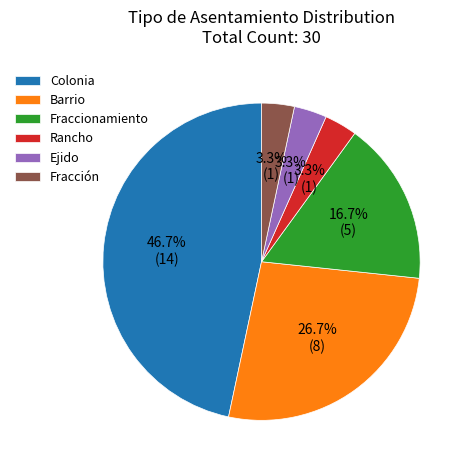

Is there a majority slice in this chart?

No